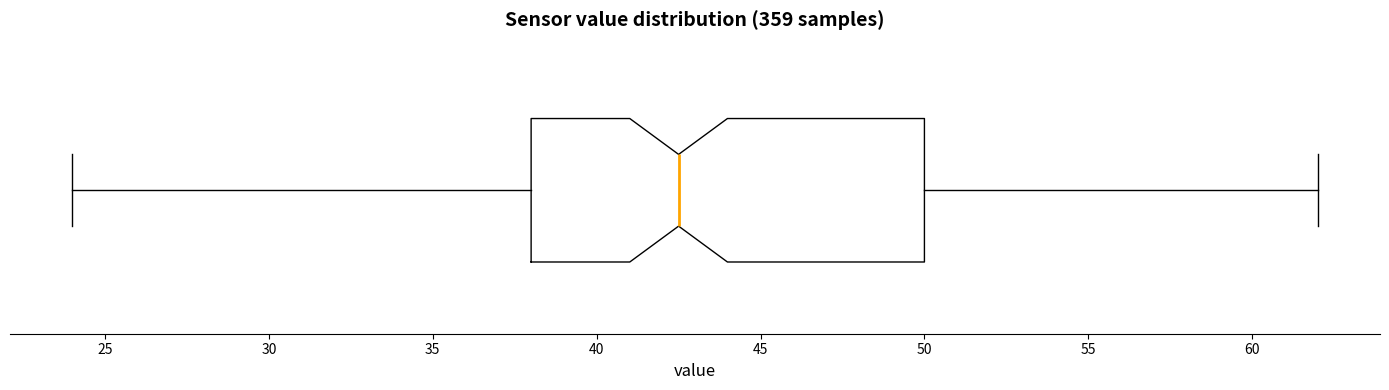

Read this box plot against the x-axis: the position of the median line, the range covered by the box, and the ends of both whiskers. The values are not printed on the chart, so give them approximately, as read against the axis.

median 42.5, box 38.0 to 50.0, whiskers 24.0 to 62.0